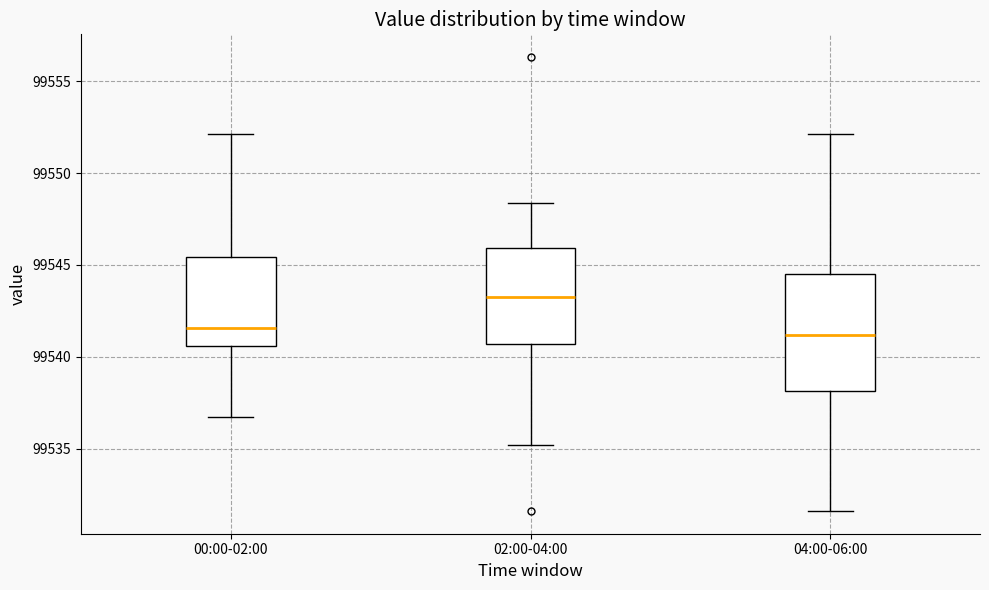

Comparing the boxes themselves (not the whiskers), which one is the tallest?

04:00-06:00